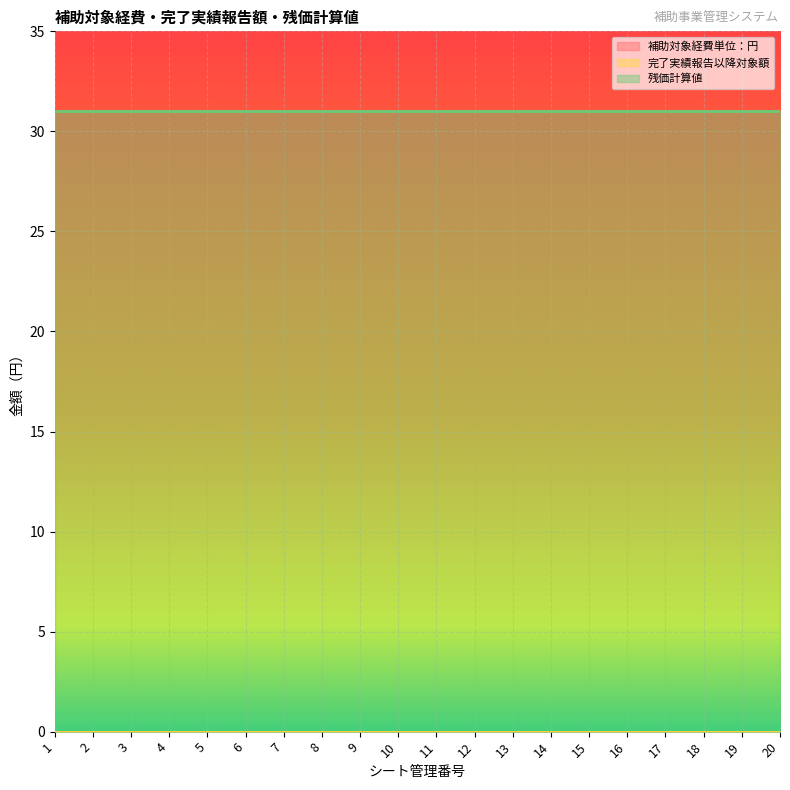

Which series has the largest range (max minus min)?

補助対象経費単位：円